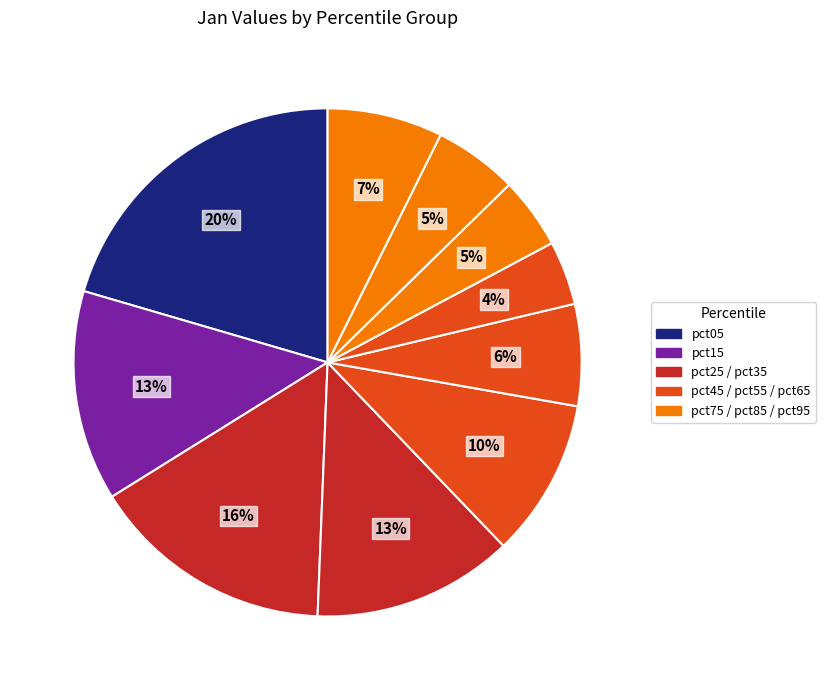

How many slices are in this pie chart?

10